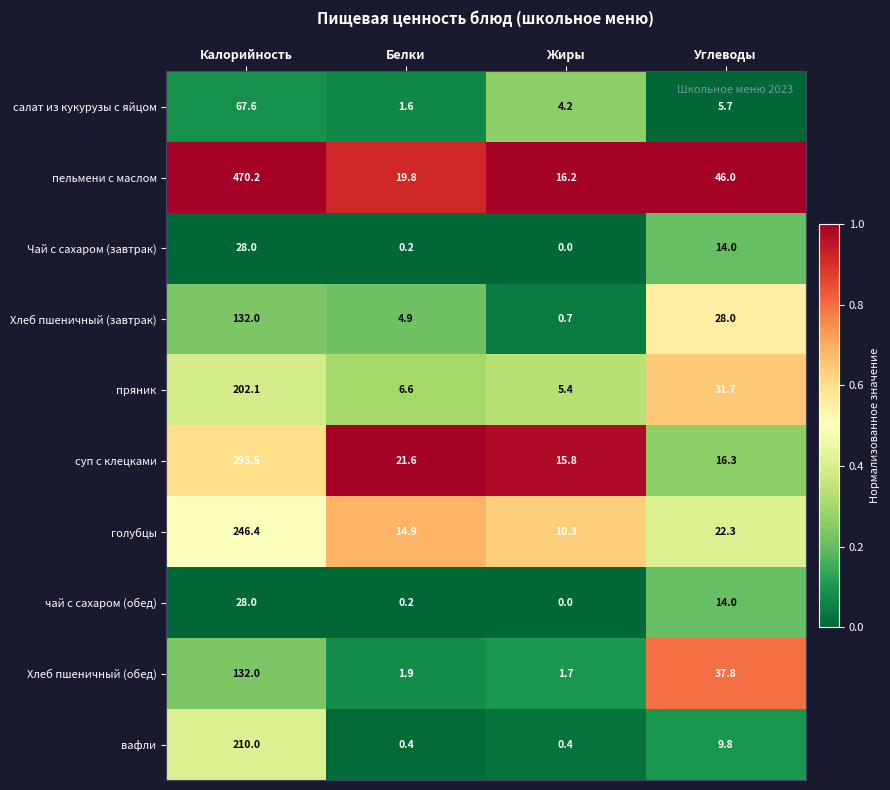

List the labels in order of Чай с сахаром (завтрак) value, largest first.

Калорийность, Углеводы, Белки, Жиры